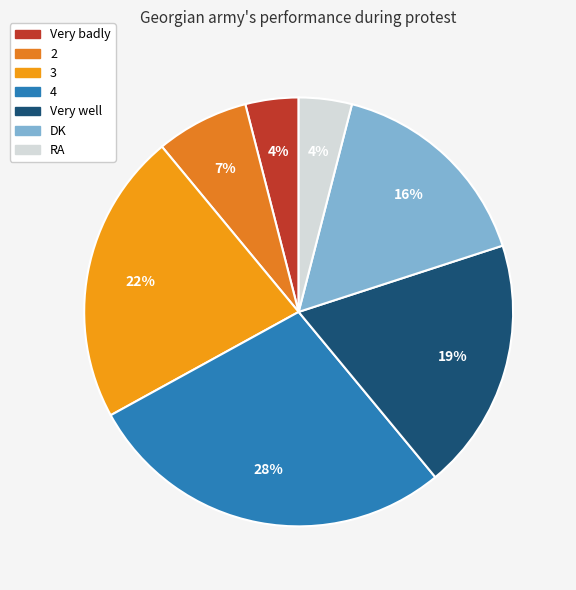

Is RA the majority of the pie?

No